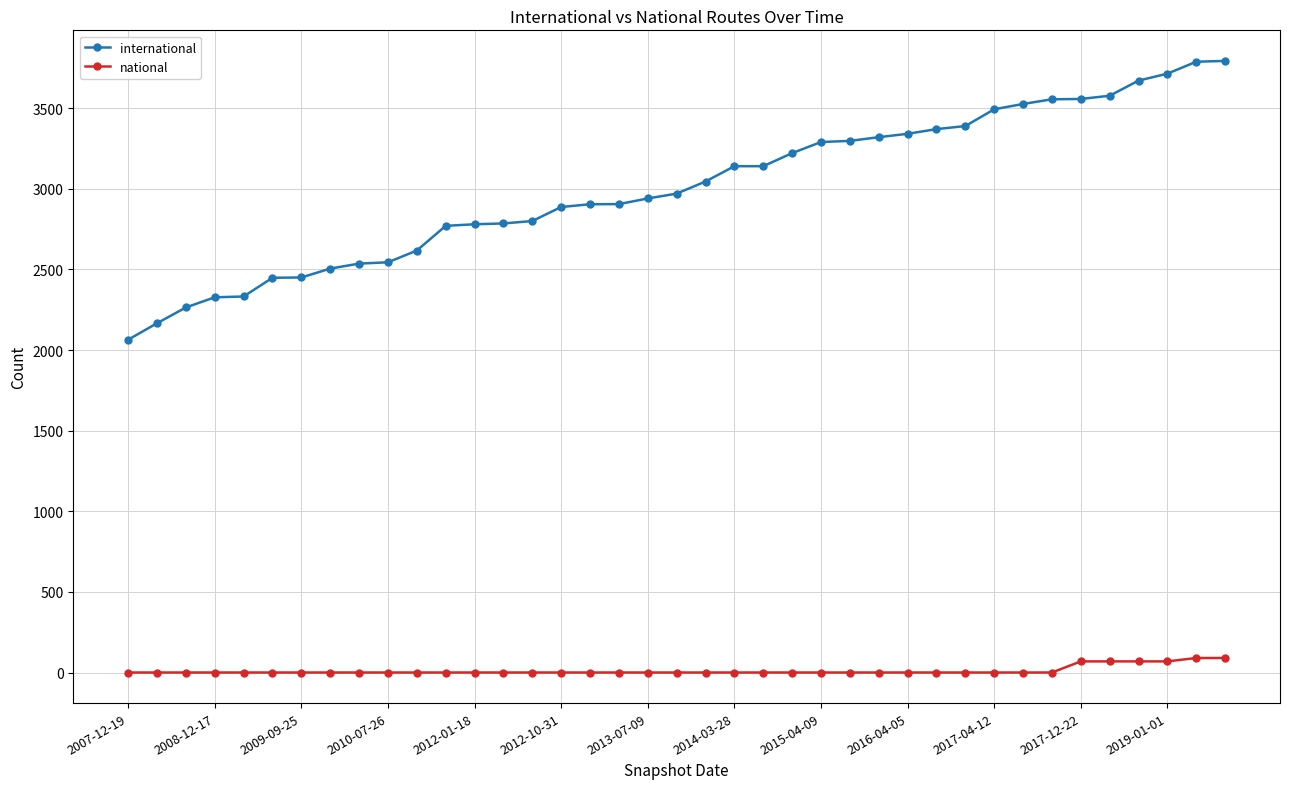

At how many categories does at least one series exceed 2019?

39